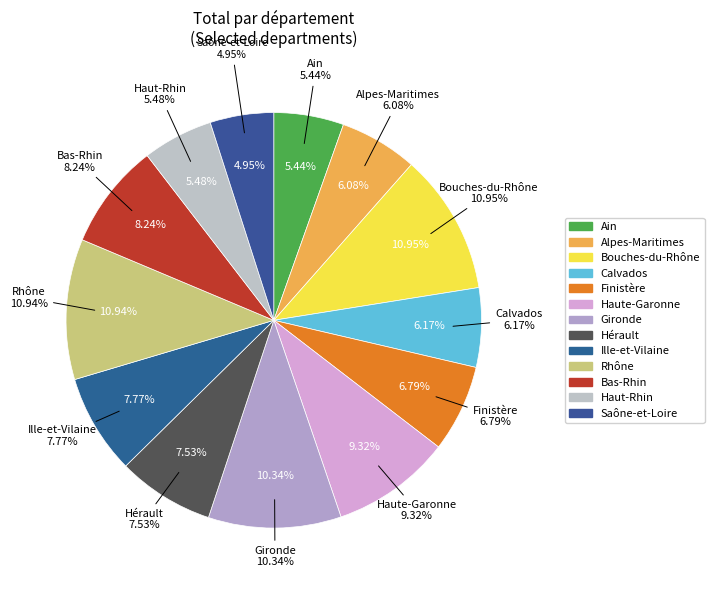

Rank the categories by value from lowest to highest.

Saône-et-Loire, Ain, Haut-Rhin, Alpes-Maritimes, Calvados, Finistère, Hérault, Ille-et-Vilaine, Bas-Rhin, Haute-Garonne, Gironde, Rhône, Bouches-du-Rhône